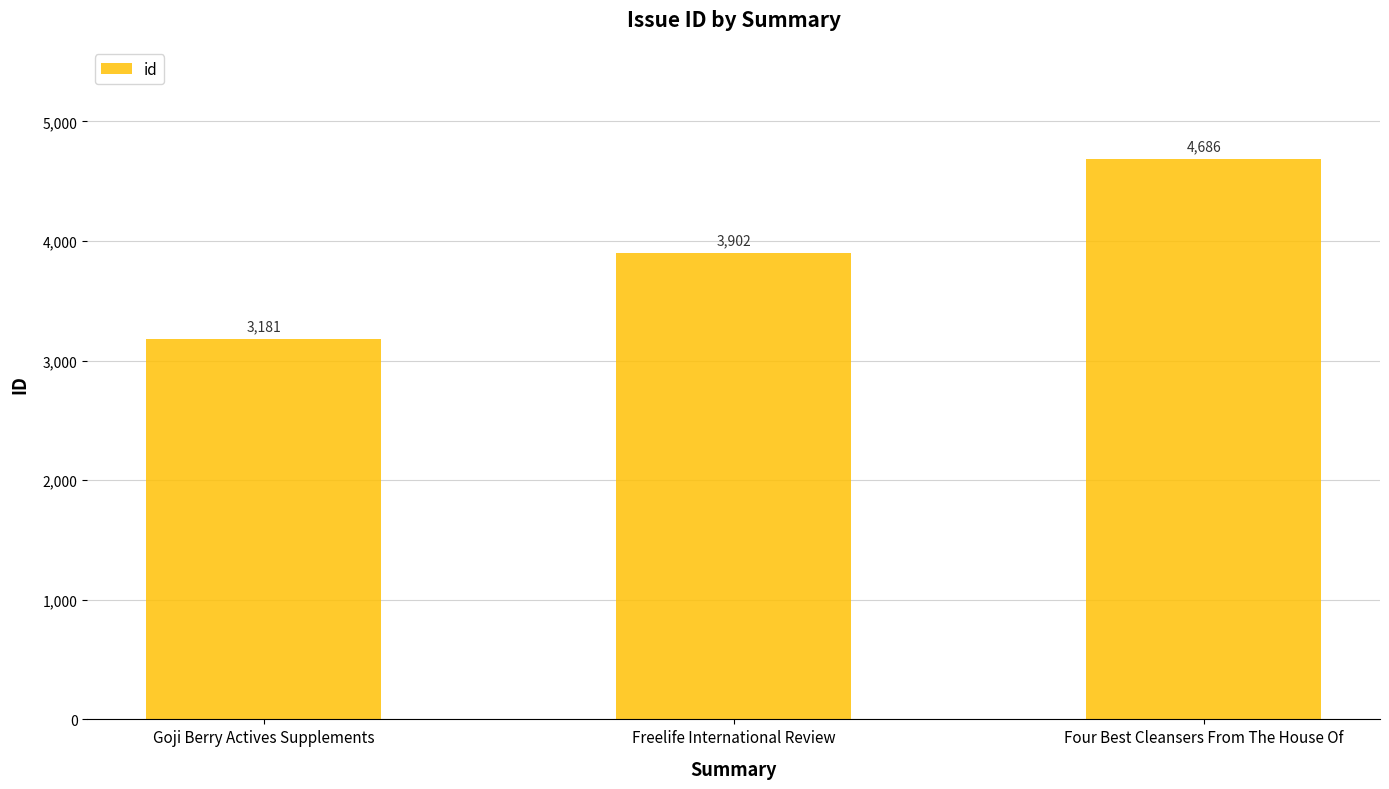

Between Freelife International Review and Goji Berry Actives Supplements, which is larger?

Freelife International Review